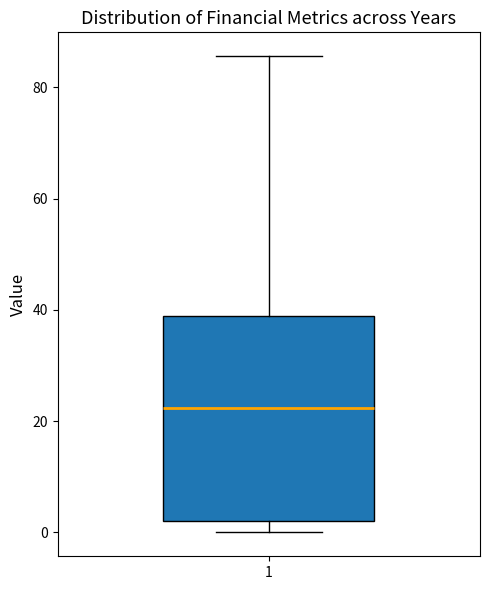

Where is the upper edge of the box at x = 1 on the y-axis? The values are not printed on the chart, so give them approximately, as read against the axis.

38